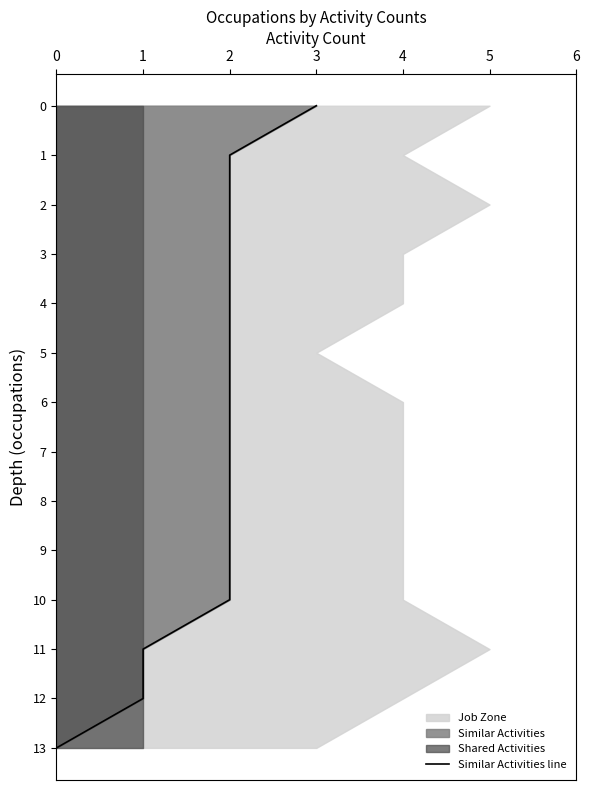

The chart shows a value of 3 at 2. True or false?

False